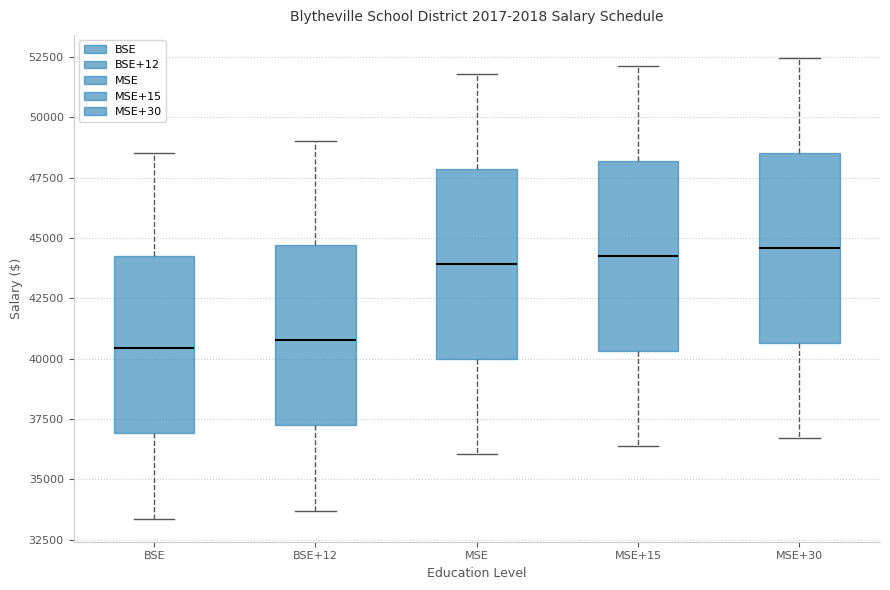

Reading left to right, transcribe this box plot: for each box, give where its median line is, the range the box spans, and where its two whiskers end, as read against the y-axis. The values are not printed on the chart, so give them approximately, as read against the axis.

BSE: median 40500, box 37000 to 44000, whiskers 33500 to 48500
BSE+12: median 41000, box 37000 to 44500, whiskers 33500 to 49000
MSE: median 44000, box 40000 to 48000, whiskers 36000 to 52000
MSE+15: median 44500, box 40500 to 48000, whiskers 36500 to 52000
MSE+30: median 44500, box 40500 to 48500, whiskers 36500 to 52500